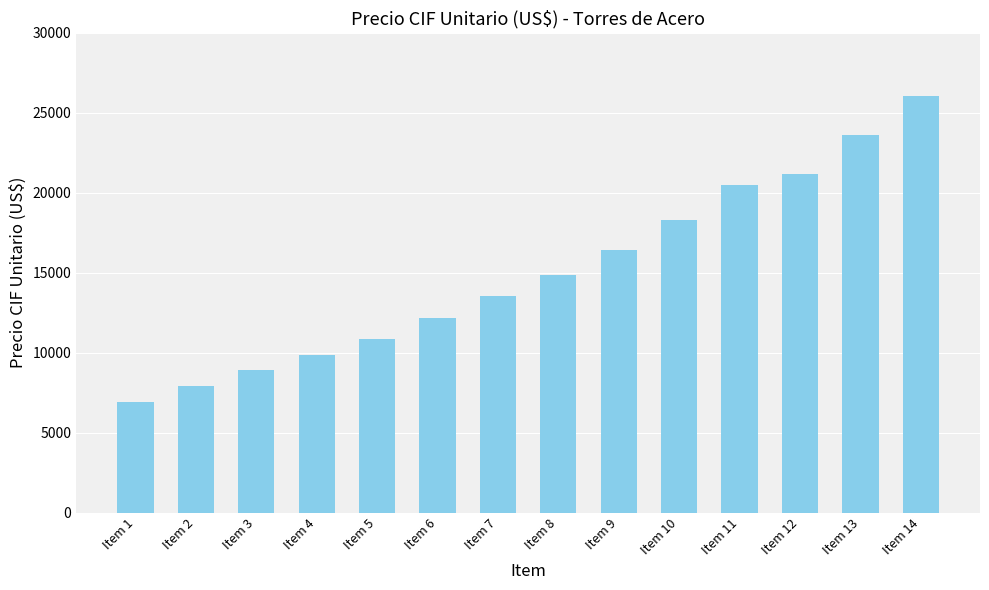

Between Item 11 and Item 6, which is larger?

Item 11